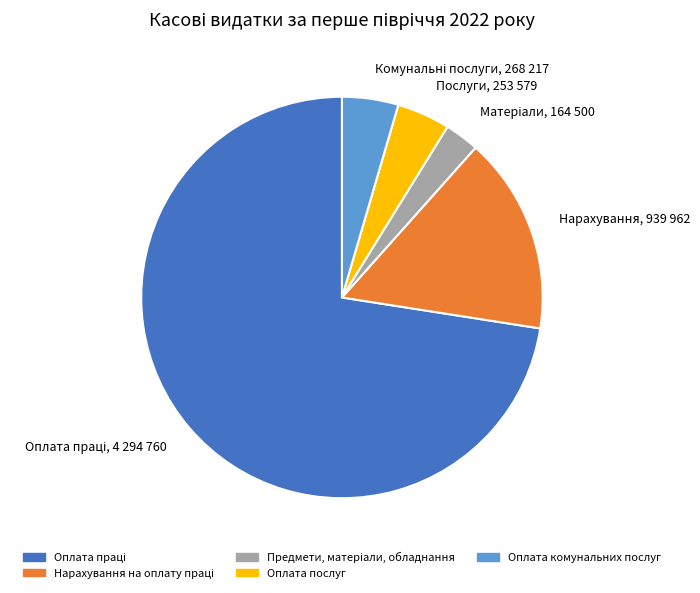

Is there a majority slice in this chart?

Yes